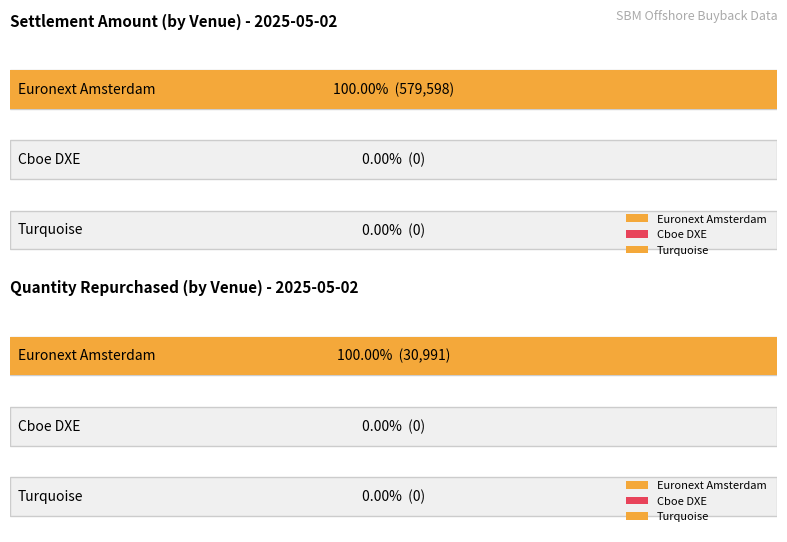

The Cboe DXE series shows 0.0 at Settlement Amount. True or false?

True